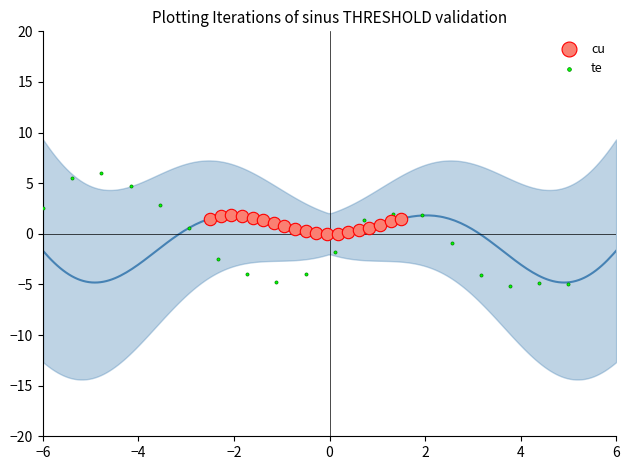

What are all the series names shown in the legend?

cu, te